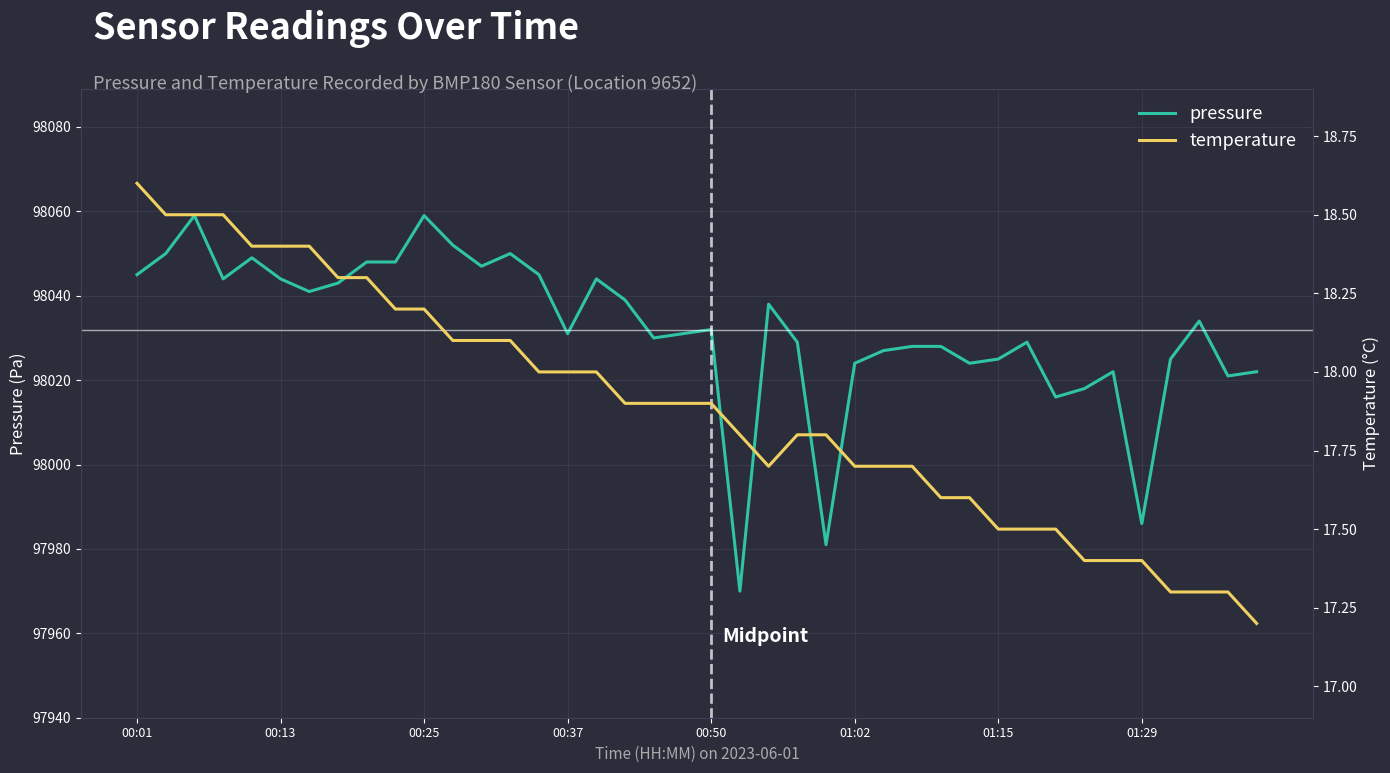

What is the maximum value for pressure?

98059